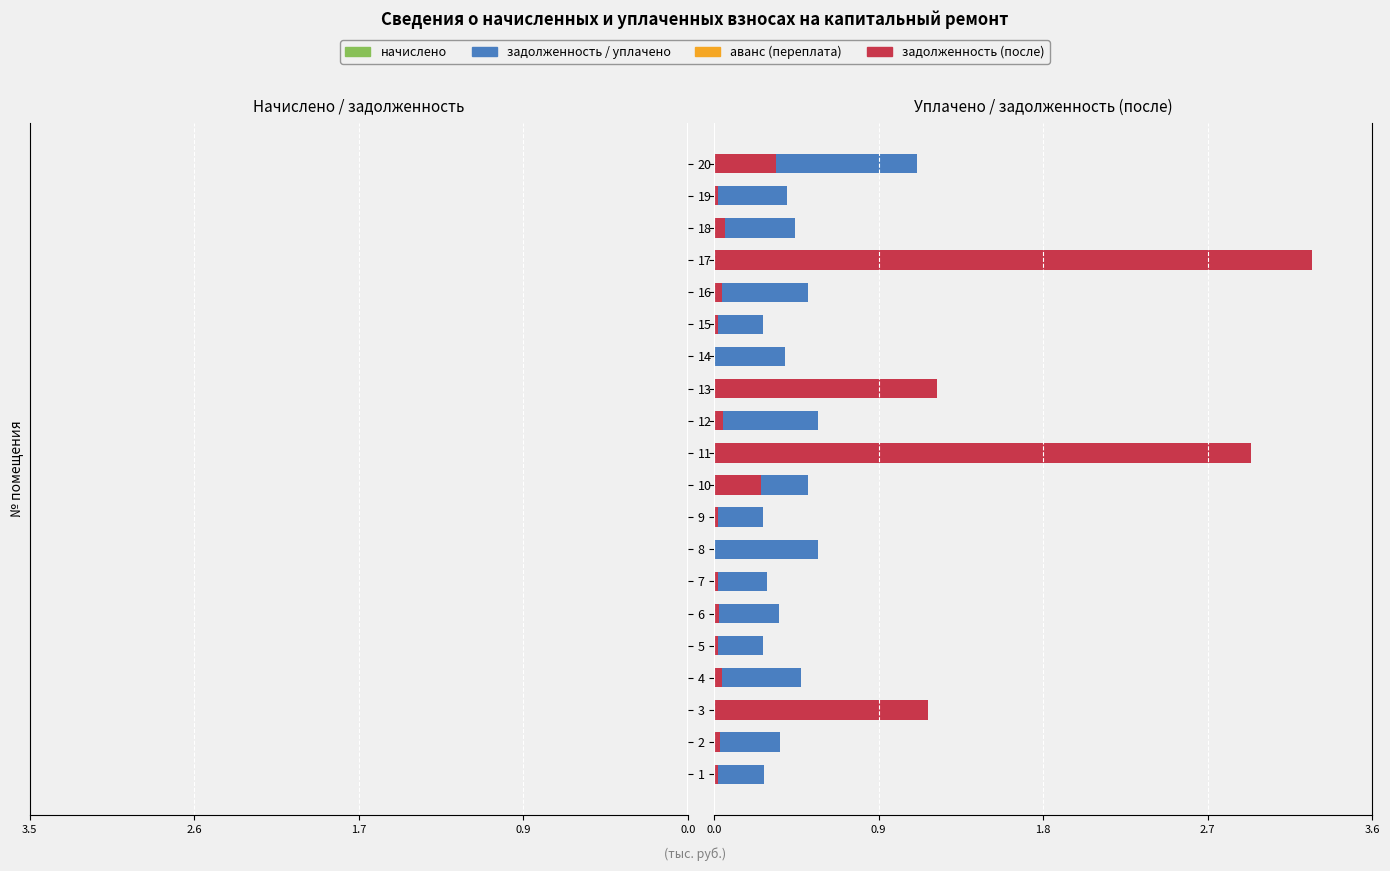

What position from the left is 8?

9